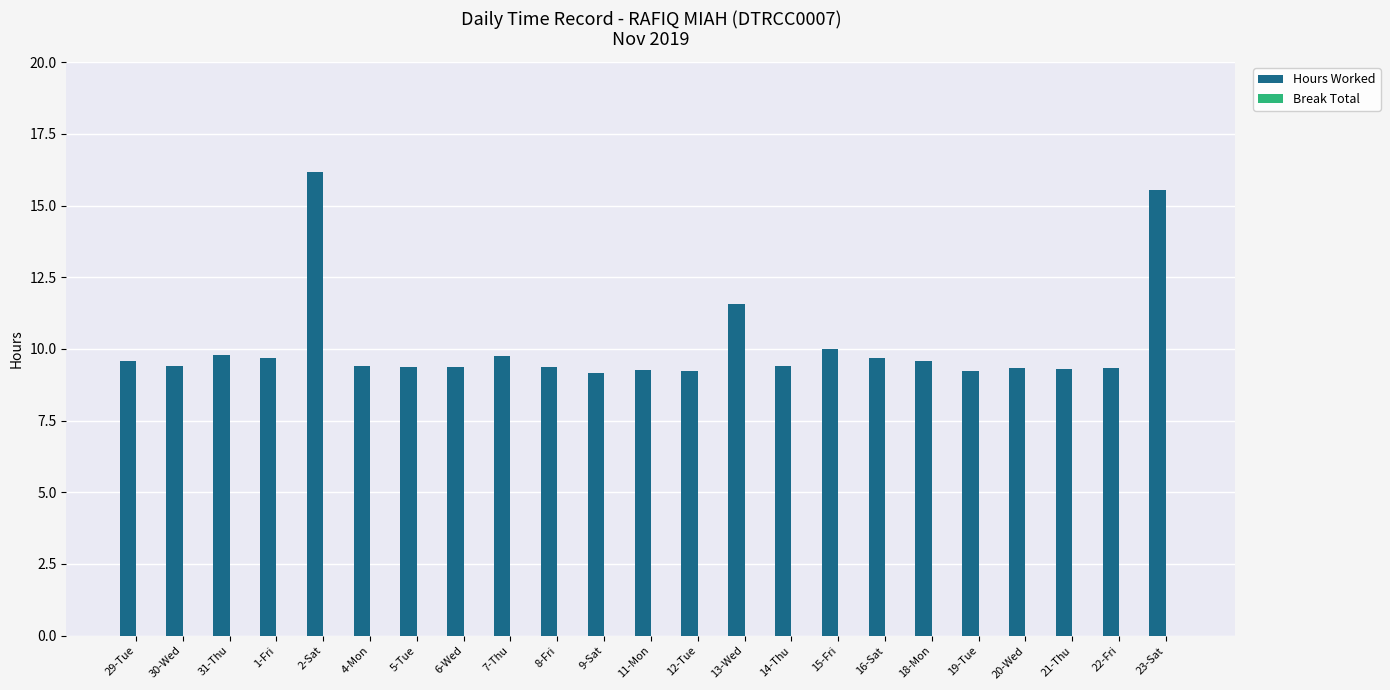

What is the label of the 19th bar from the right?

2-Sat